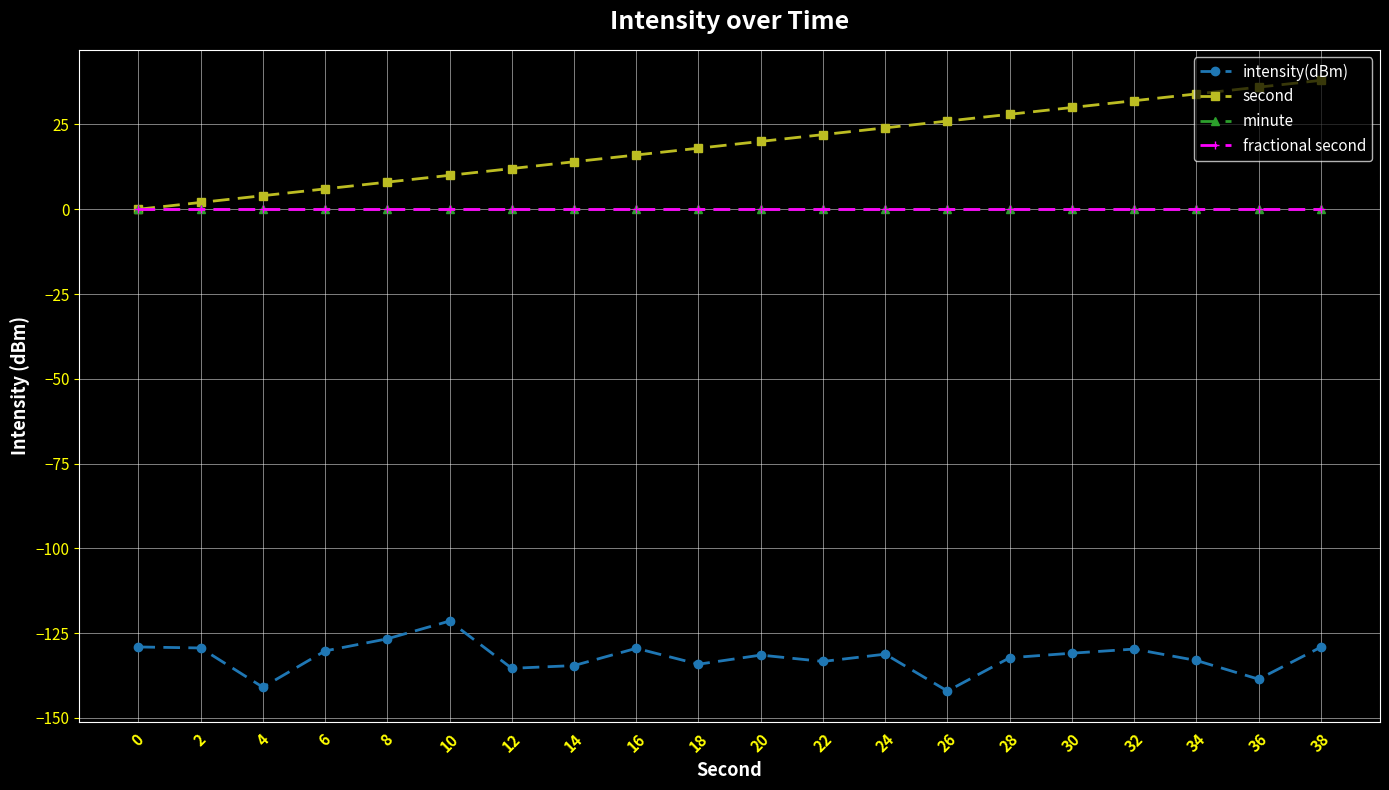

What is the greatest value displayed?

38.0